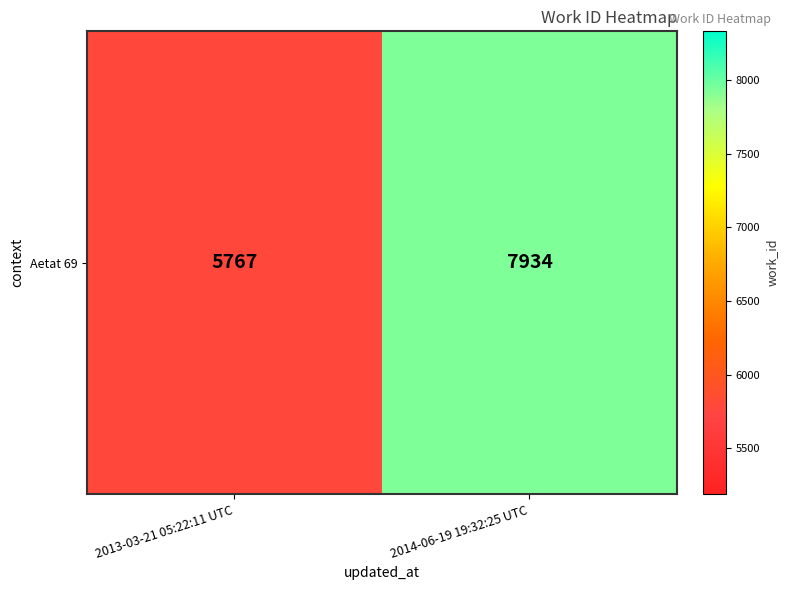

Which has a higher value, 2014-06-19 19:32:25 UTC or 2013-03-21 05:22:11 UTC?

2014-06-19 19:32:25 UTC